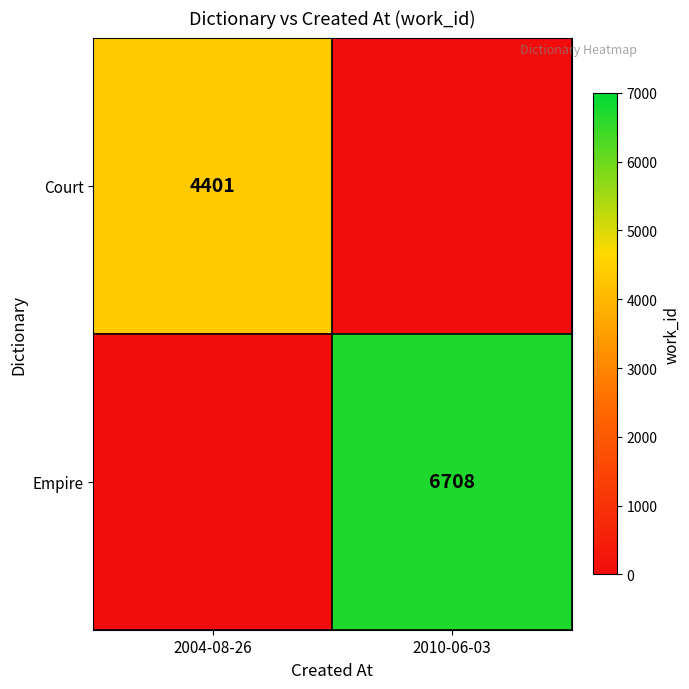

Is it true that Court equals 4401 at 2004-08-26?

True